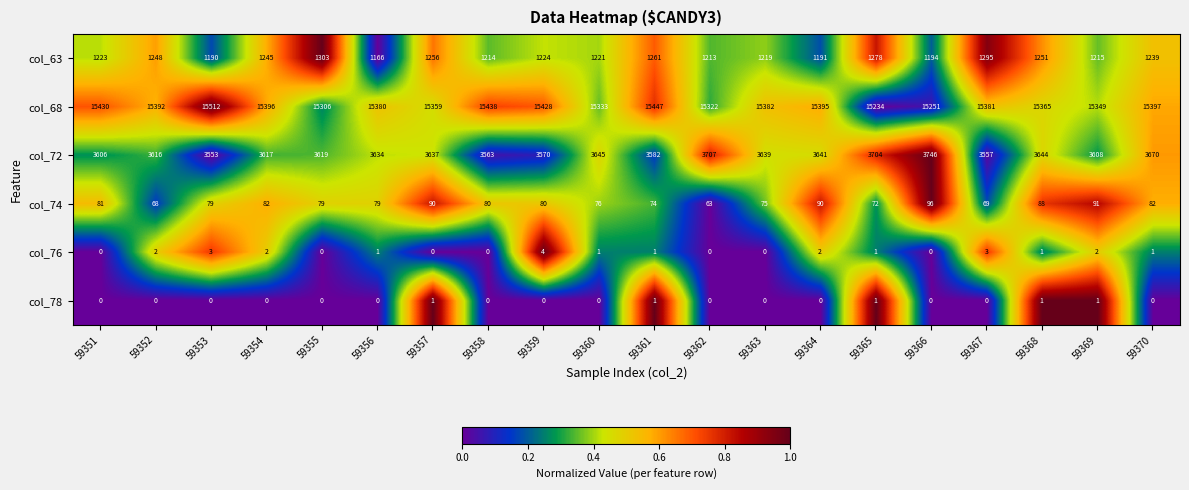

At which category is the sum across all series the highest?

59370